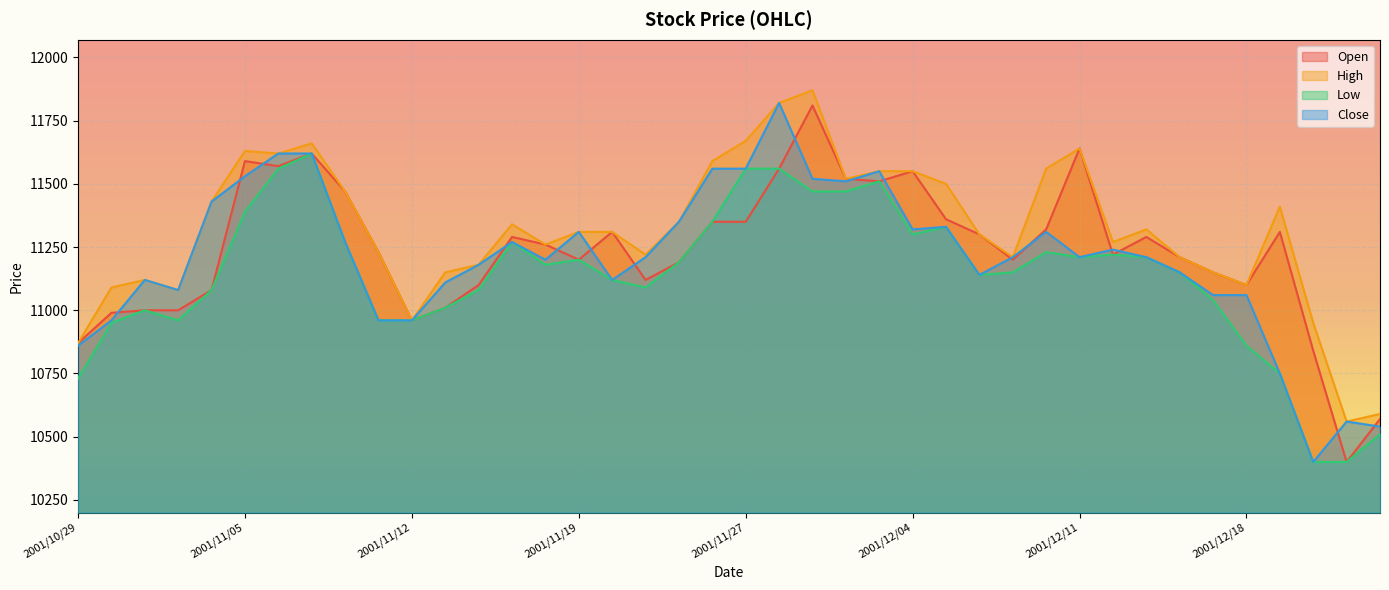

Which series has the widest spread of values?

Close